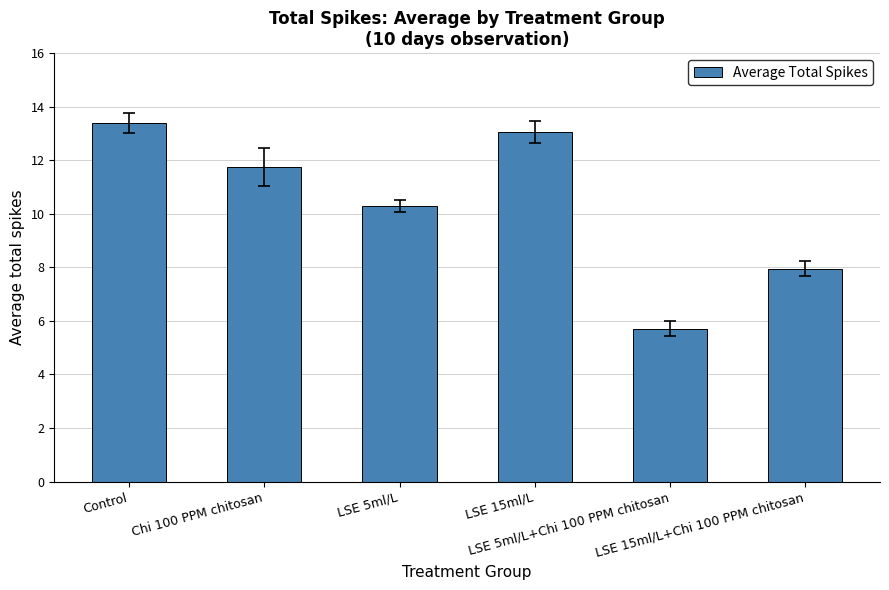

Are the bars grouped side by side (vs. stacked)?

No